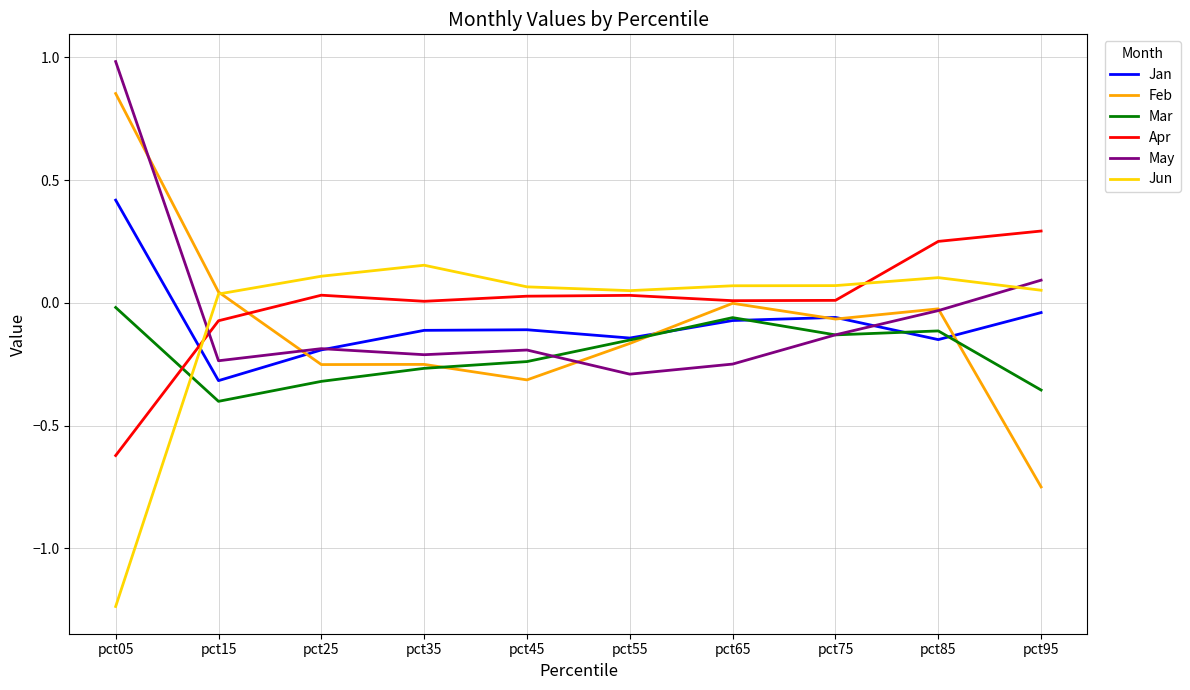

What is the difference between the maximum and second lowest values in the Feb series?

1.2